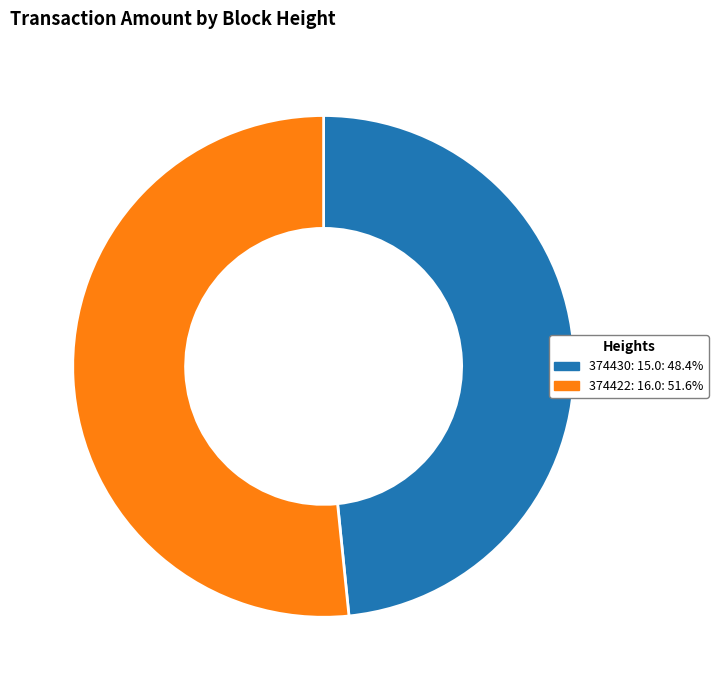

The 374422 slice represents 39% of the pie. True or false?

False